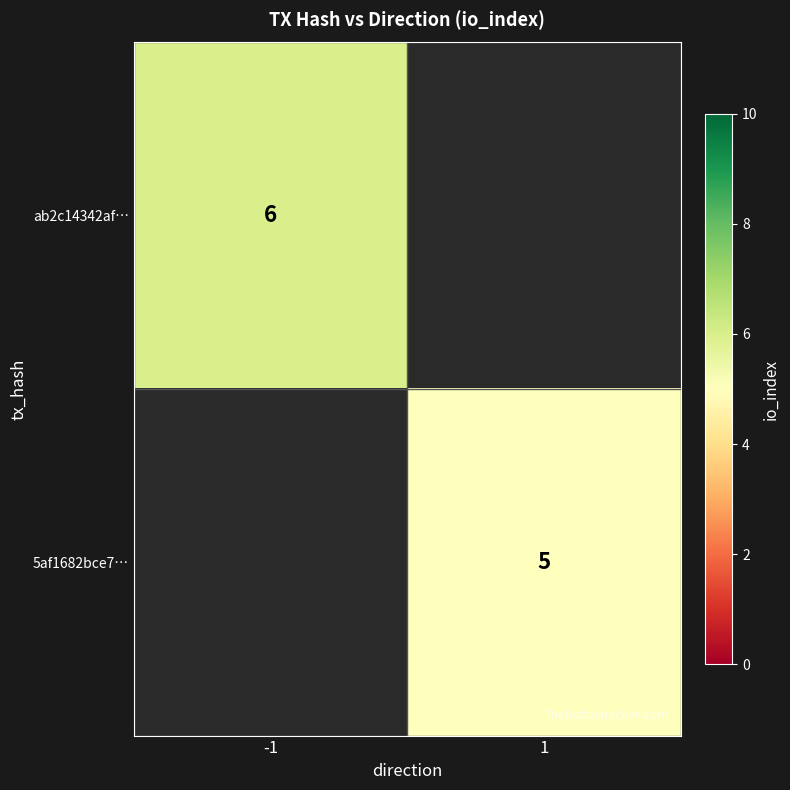

At how many categories does at least one series exceed 5?

1